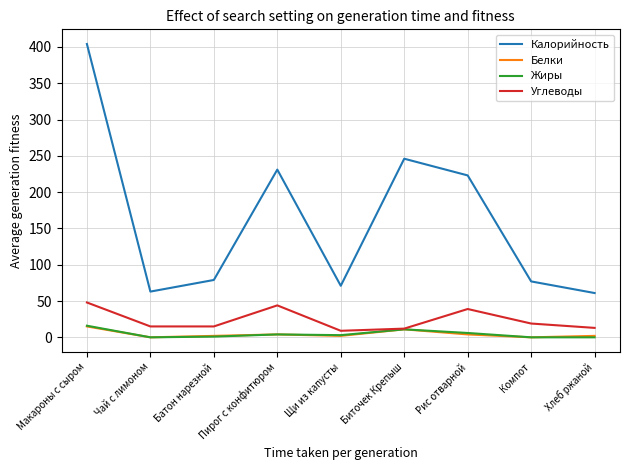

Which series has the largest total across all categories?

Калорийность